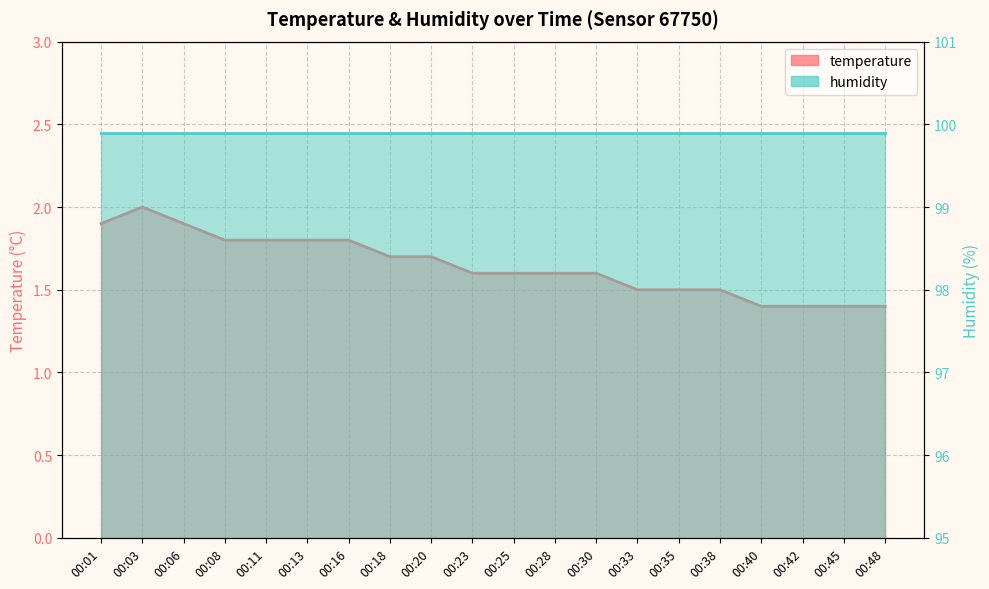

At which label is the value closest to 1?

00:40